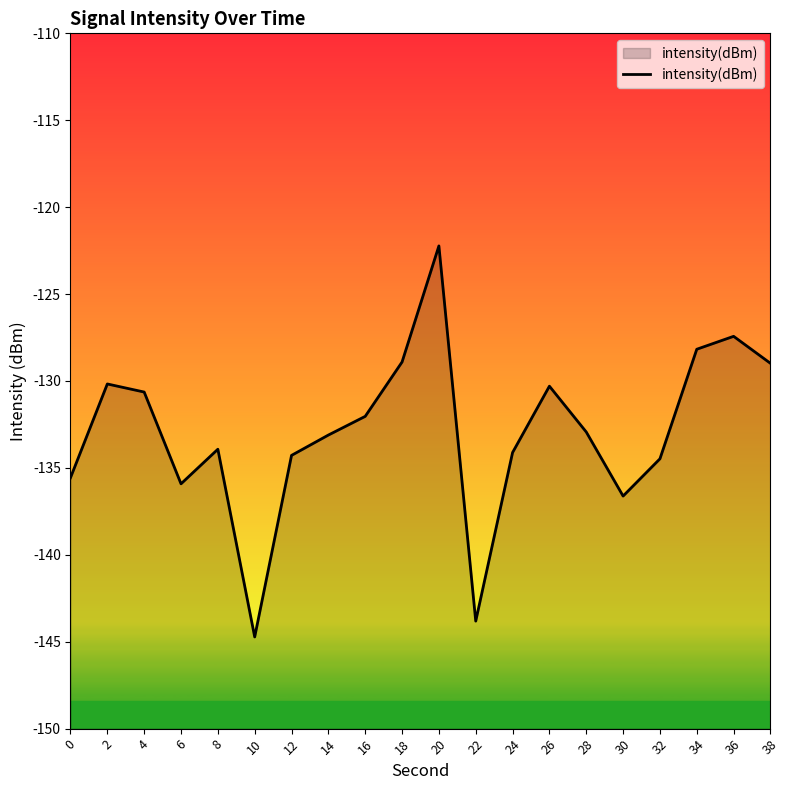

What is the value of the 9th point from the left?

-132.0